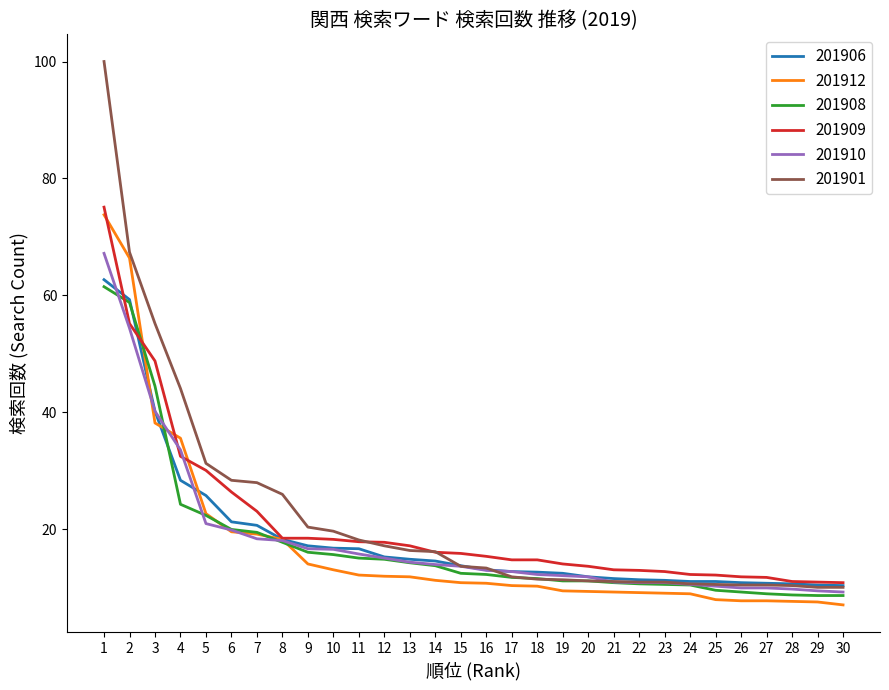

What is the difference between the highest and lowest values at 16?

4.6